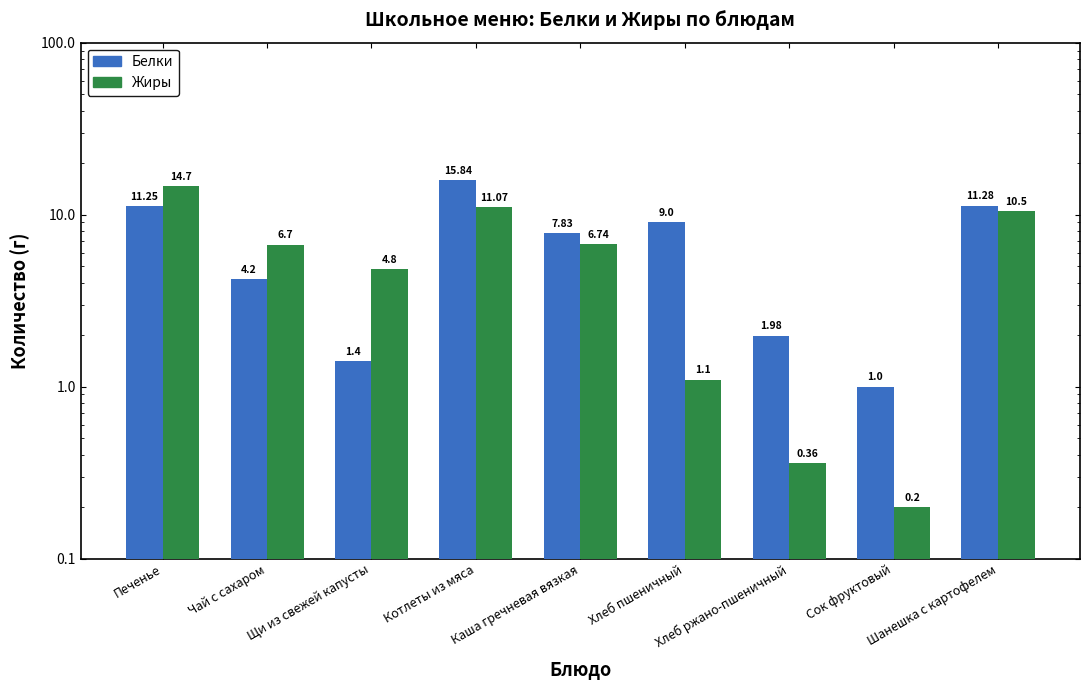

What is the total value across all series at Сок фруктовый?

1.2